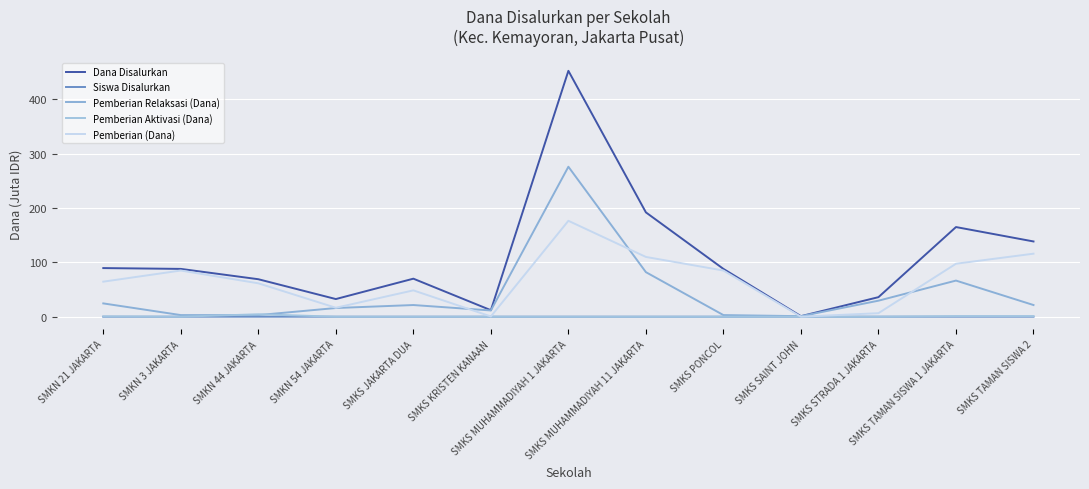

How many lines are shown in the chart?

5